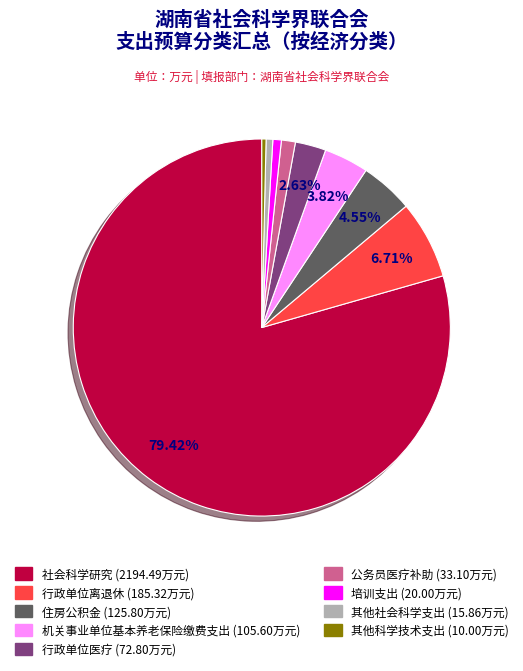

Count the number of slices in the pie.

9